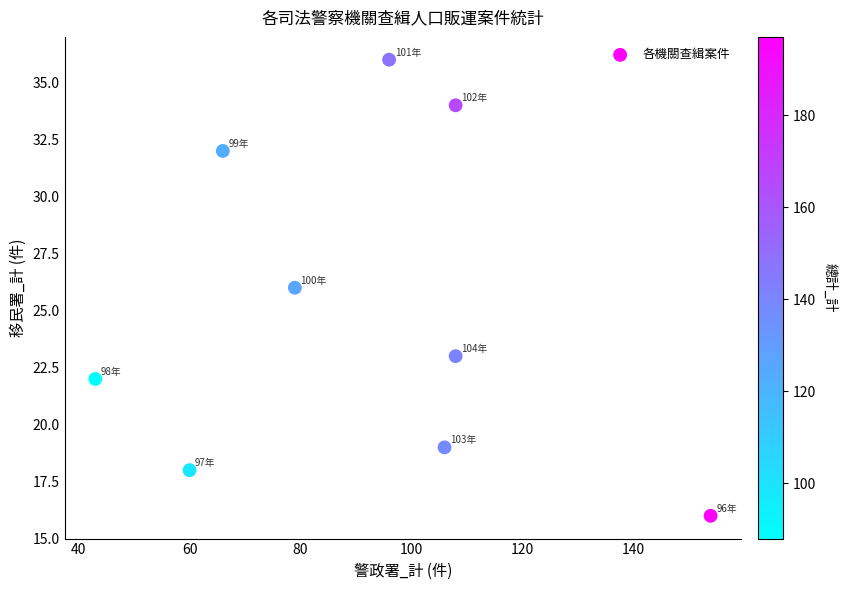

What is the range of Y values (max minus min)?

20